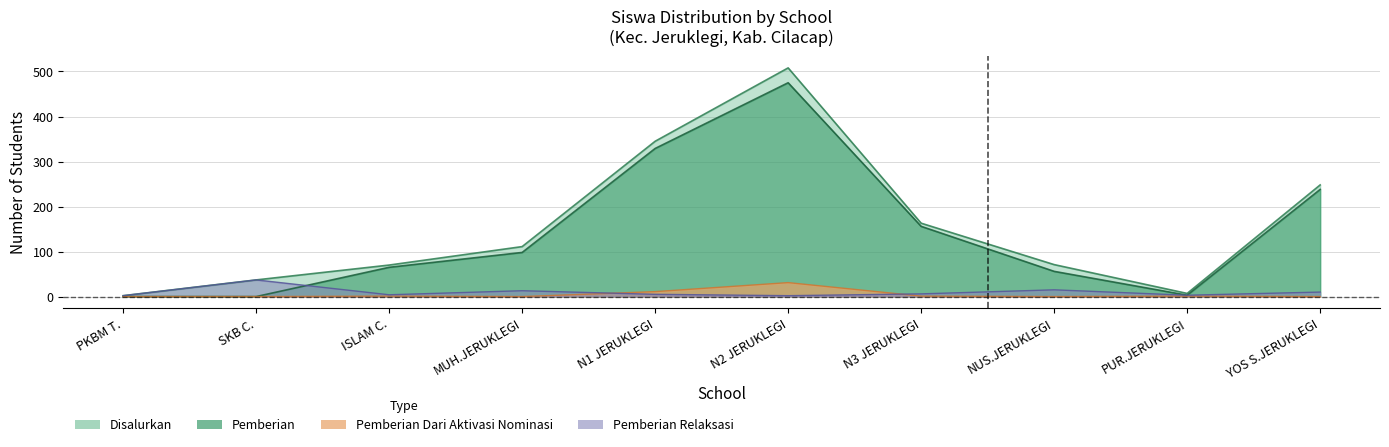

The value of Pemberian Dari Aktivasi Nominasi at SKB C. is 0. True or false?

True